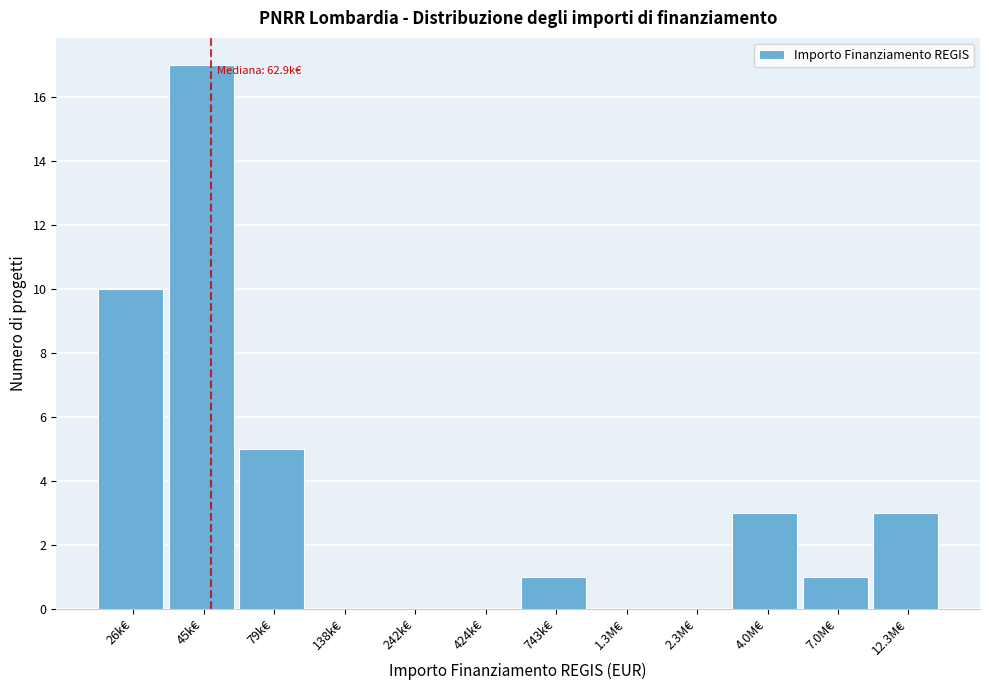

Reading left to right, list all the values displayed in this chart.

26k€=10	45k€=17	79k€=5	138k€=0	242k€=0	424k€=0	743k€=1	1.3M€=0	2.3M€=0	4.0M€=3	7.0M€=1	12.3M€=3